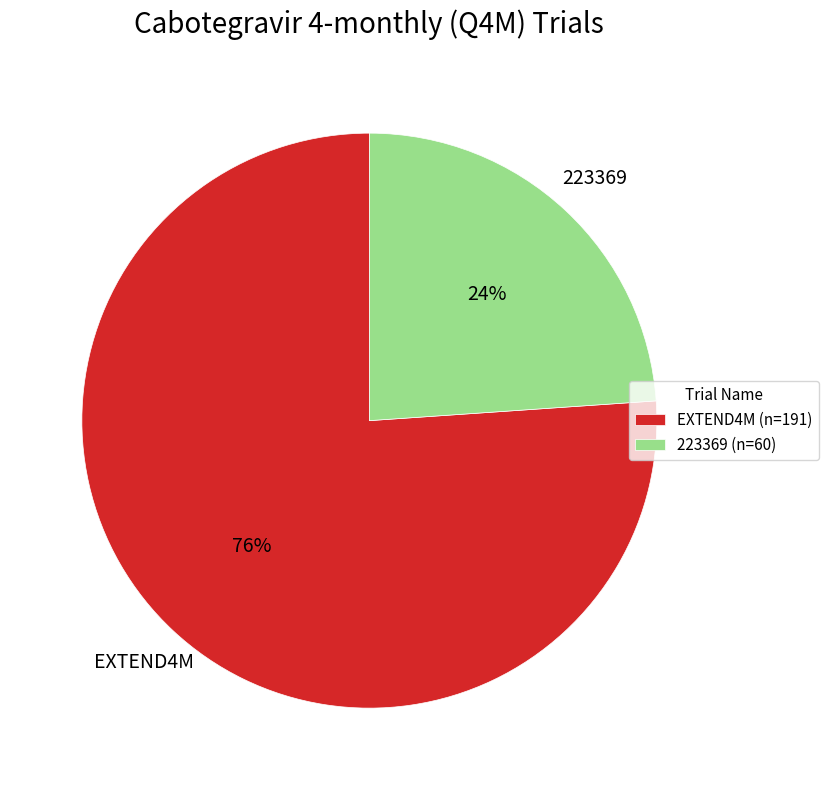

What percentage is the EXTEND4M slice, to the nearest percent?

76%